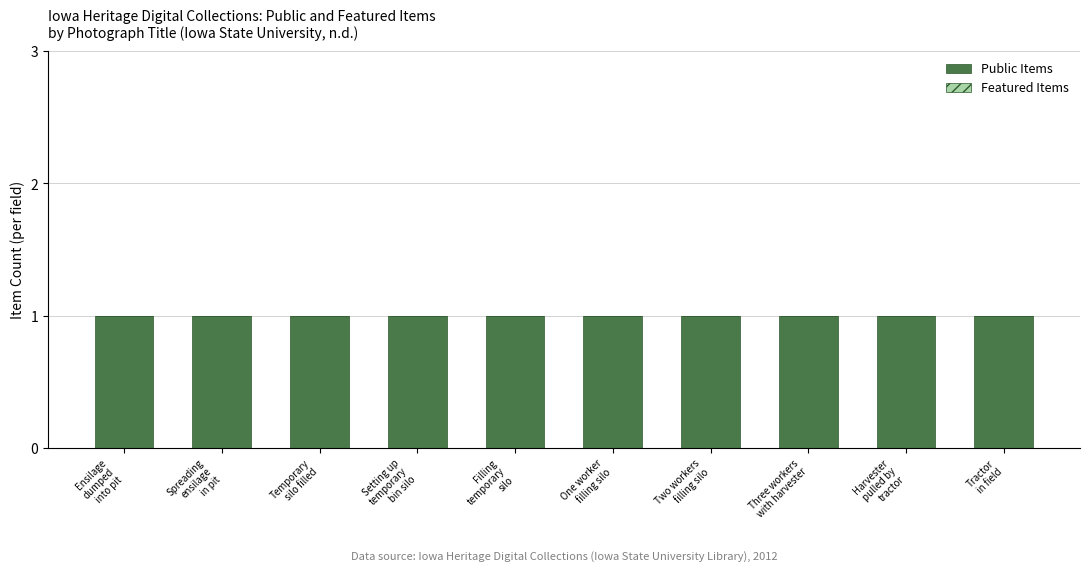

Which category has the lowest value in the Featured Items series?

Ensilage
dumped
into pit